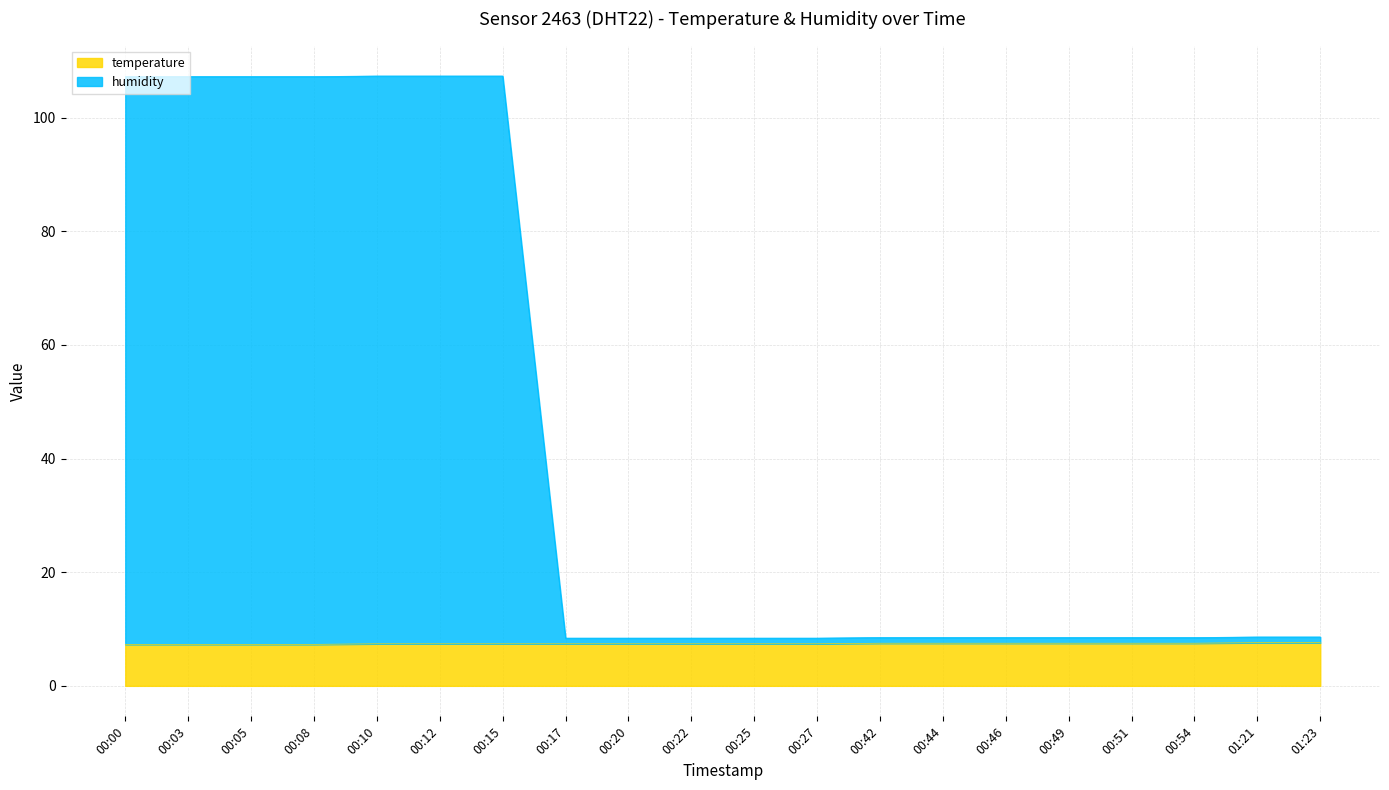

How many lines are shown in the chart?

2